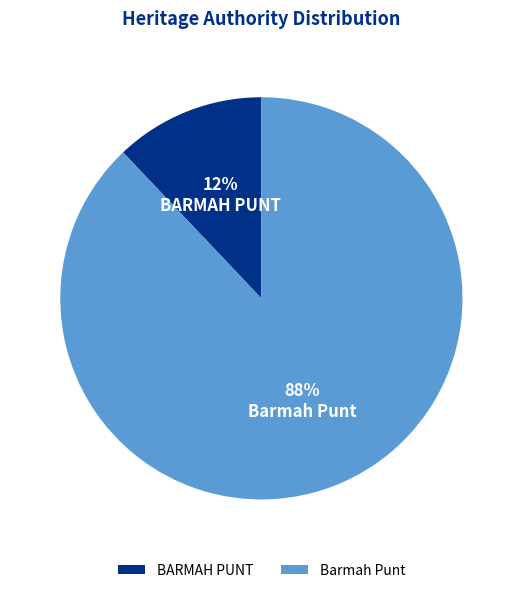

What percentage is the Barmah Punt slice, to the nearest percent?

88%